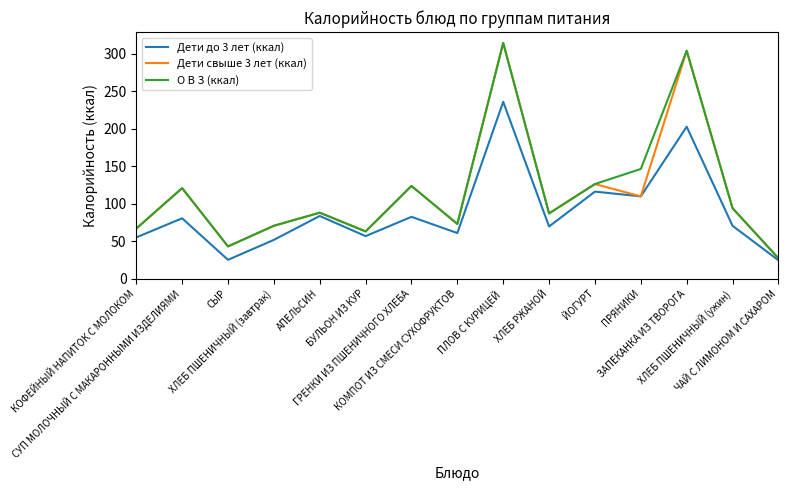

What is the total value across all series at БУЛЬОН ИЗ КУР?

182.7